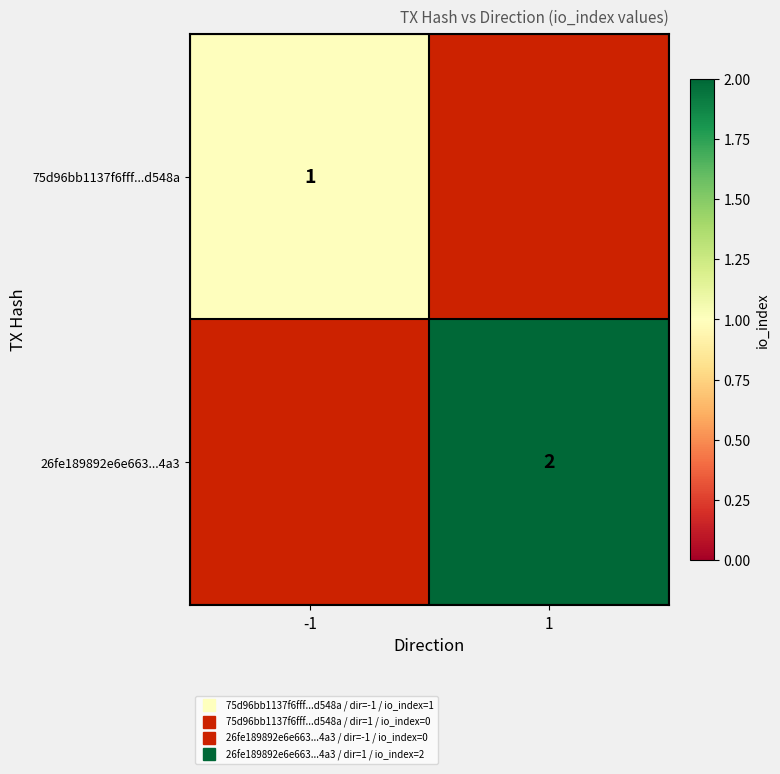

Between 1 and -1, which is larger?

-1